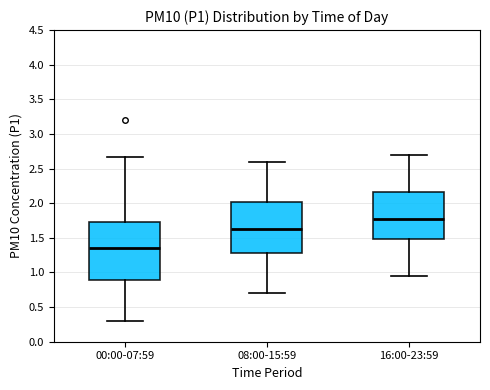

Where is the upper edge of the box for 08:00-15:59 on the y-axis? The values are not printed on the chart, so give them approximately, as read against the axis.

2.00